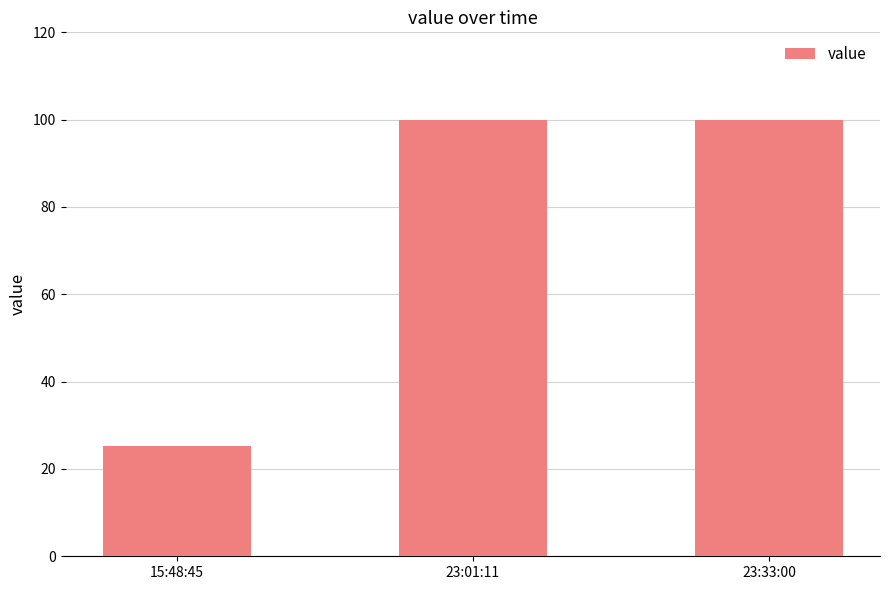

What is the maximum value shown in the chart?

99.9